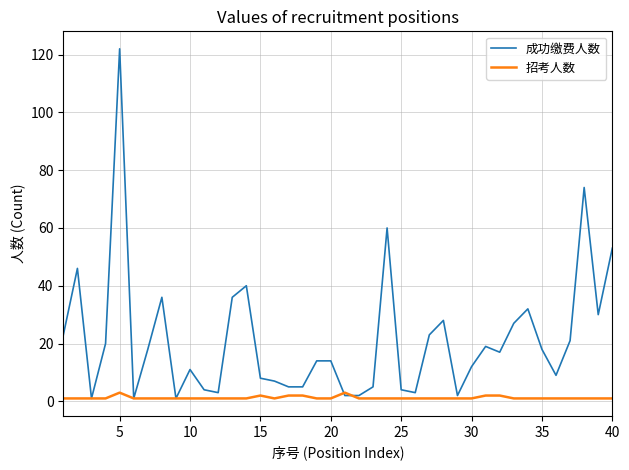

What is the sum of all 成功缴费人数 values?

856